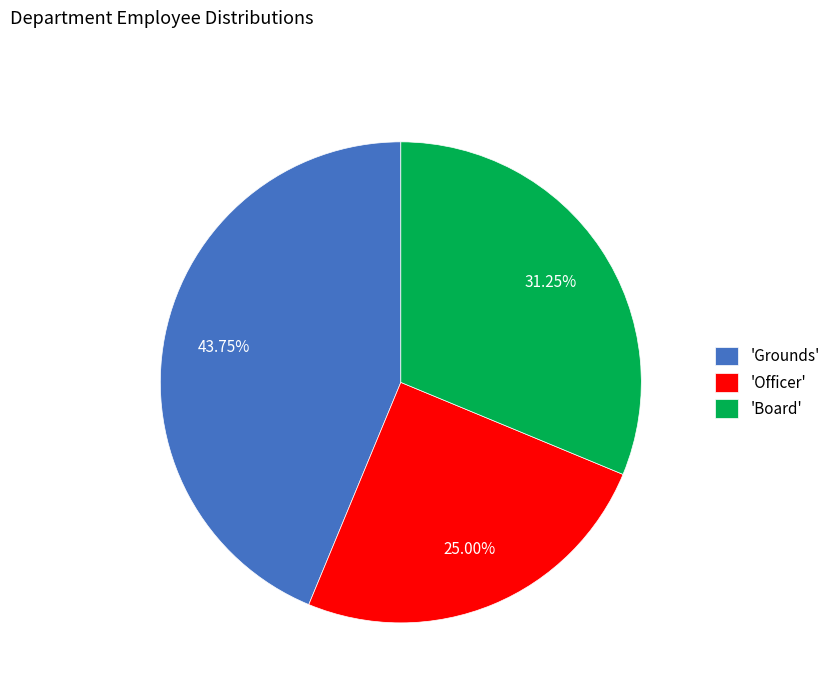

Between 'Grounds' and 'Officer', which is larger?

'Grounds'